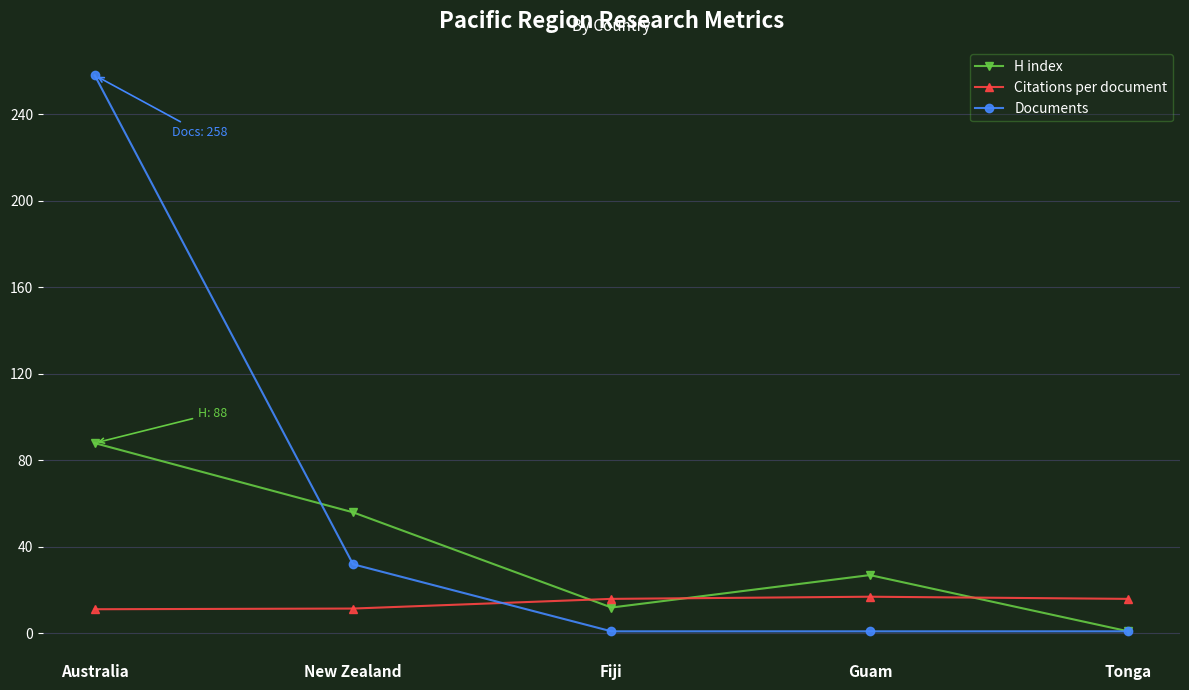

What is the label of the 4th point from the left?

Guam